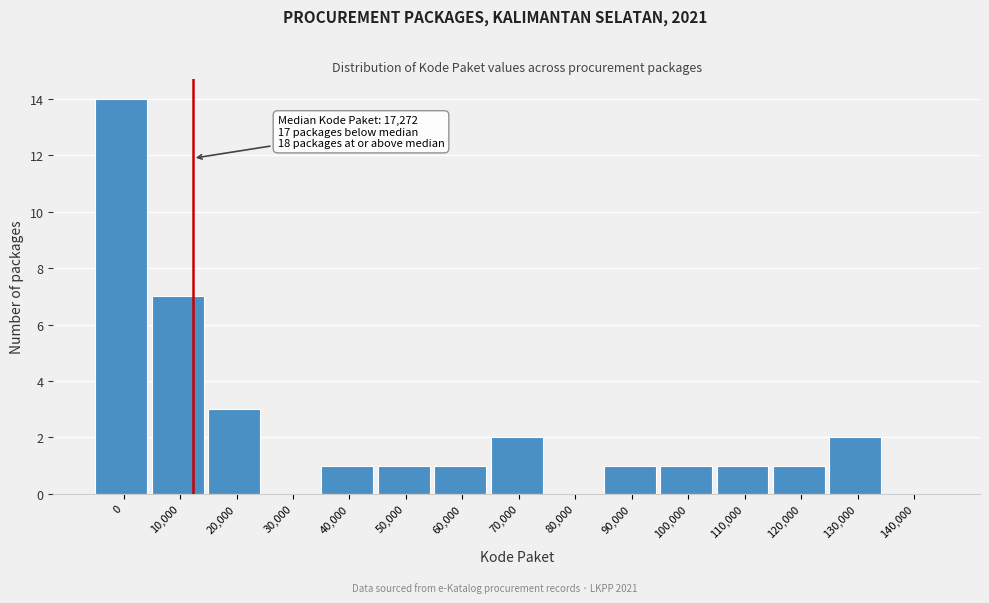

Reading right to left, what are all the values shown in this chart?

140,000=0	130,000=2	120,000=1	110,000=1	100,000=1	90,000=1	80,000=0	70,000=2	60,000=1	50,000=1	40,000=1	30,000=0	20,000=3	10,000=7	0=14